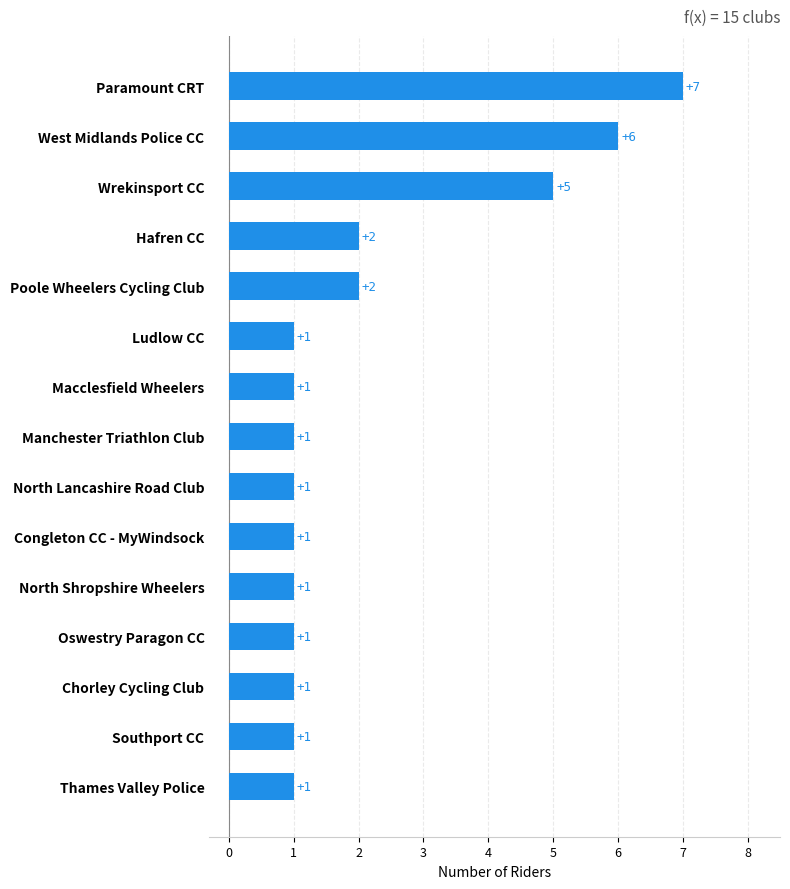

Reading top to bottom, what are all the values shown in this chart?

Paramount CRT=7	West Midlands Police CC=6	Wrekinsport CC=5	Hafren CC=2	Poole Wheelers Cycling Club=2	Ludlow CC=1	Macclesfield Wheelers=1	Manchester Triathlon Club=1	North Lancashire Road Club=1	Congleton CC - MyWindsock=1	North Shropshire Wheelers=1	Oswestry Paragon CC=1	Chorley Cycling Club=1	Southport CC=1	Thames Valley Police=1